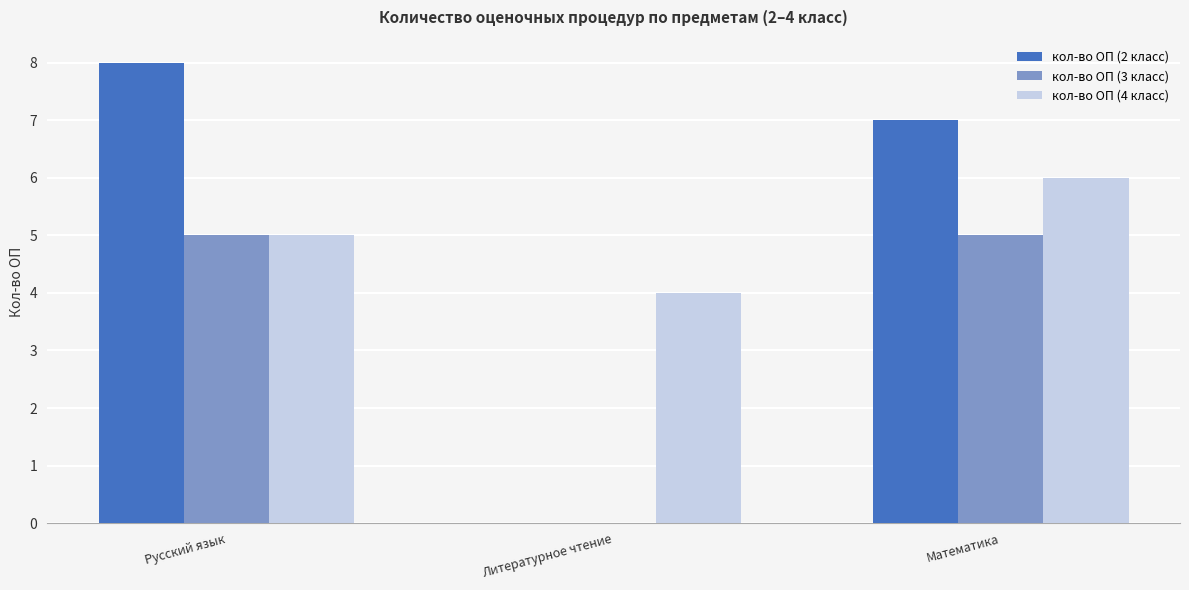

The value of кол-во ОП (2 класс) at Математика is 7. True or false?

True